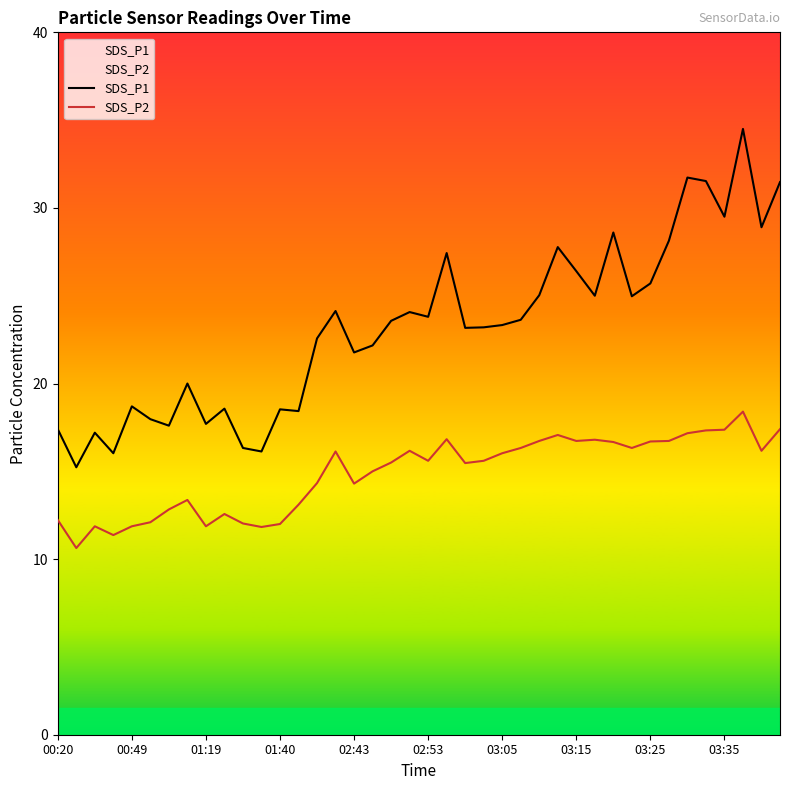

What is the difference between the maximum and minimum values in the SDS_P1 series?

19.3